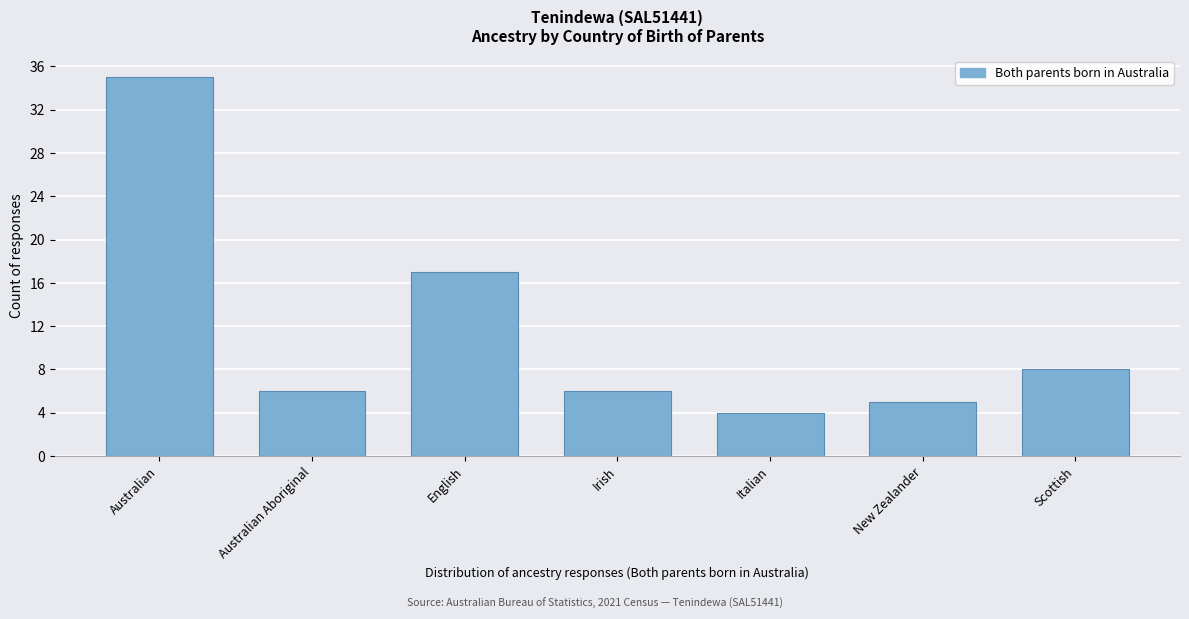

Reading left to right, what are all the values shown in this chart?

Australian=35	Australian Aboriginal=6	English=17	Irish=6	Italian=4	New Zealander=5	Scottish=8